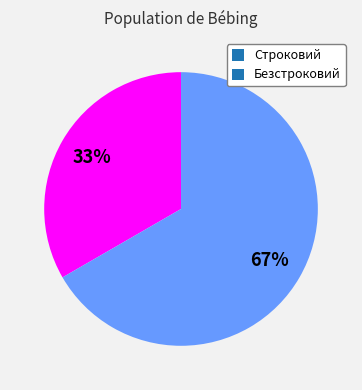

The Строковий slice represents 33% of the pie. True or false?

True